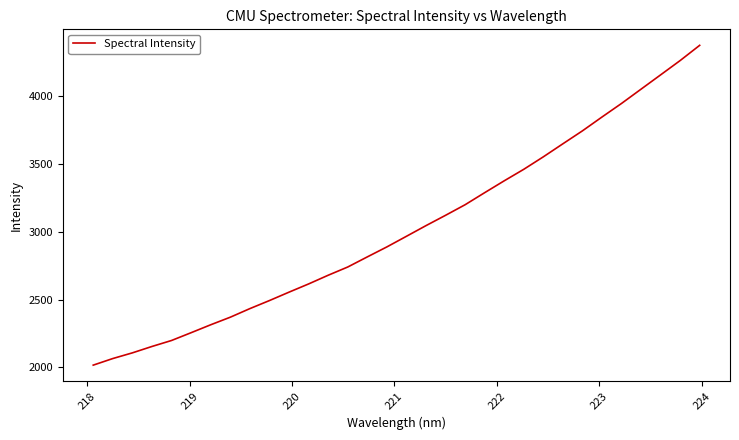

What is the difference between the maximum and minimum values?

2362.8